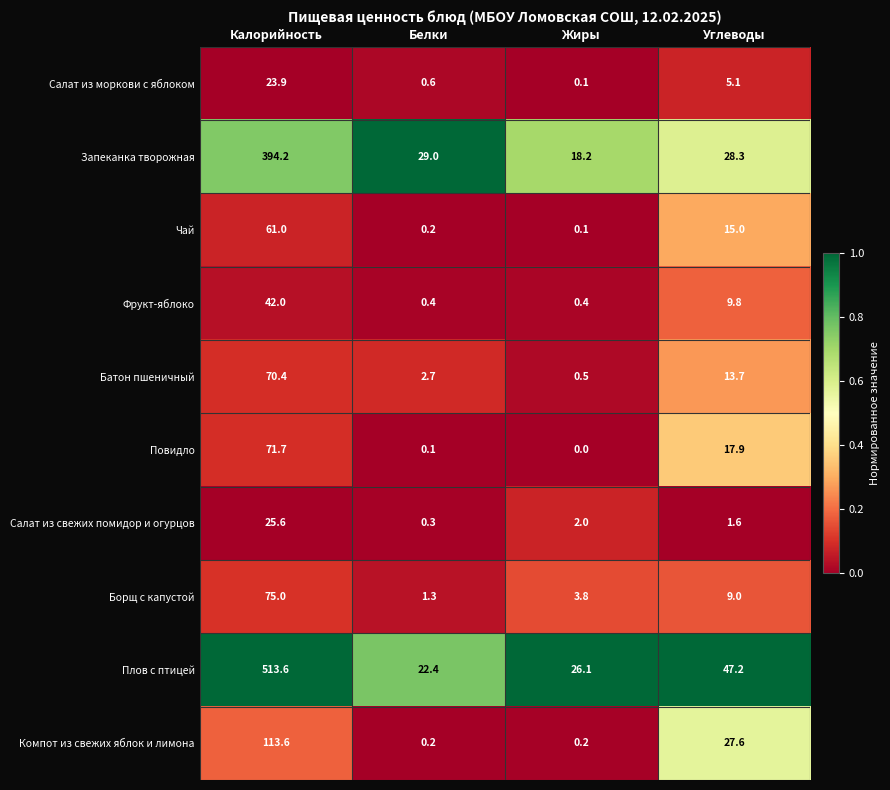

The Батон пшеничный series shows 102.0 at Калорийность. True or false?

False